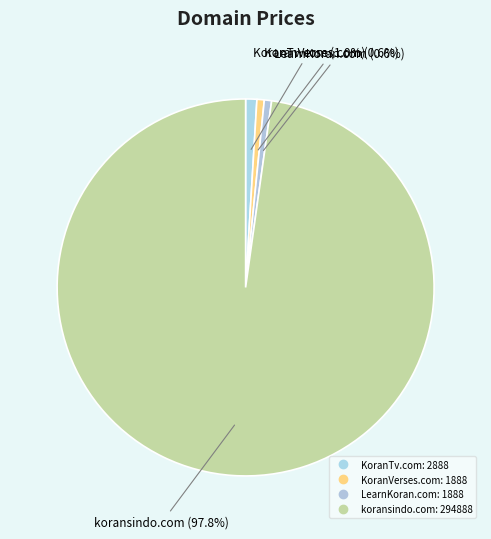

Count the number of slices in the pie.

4